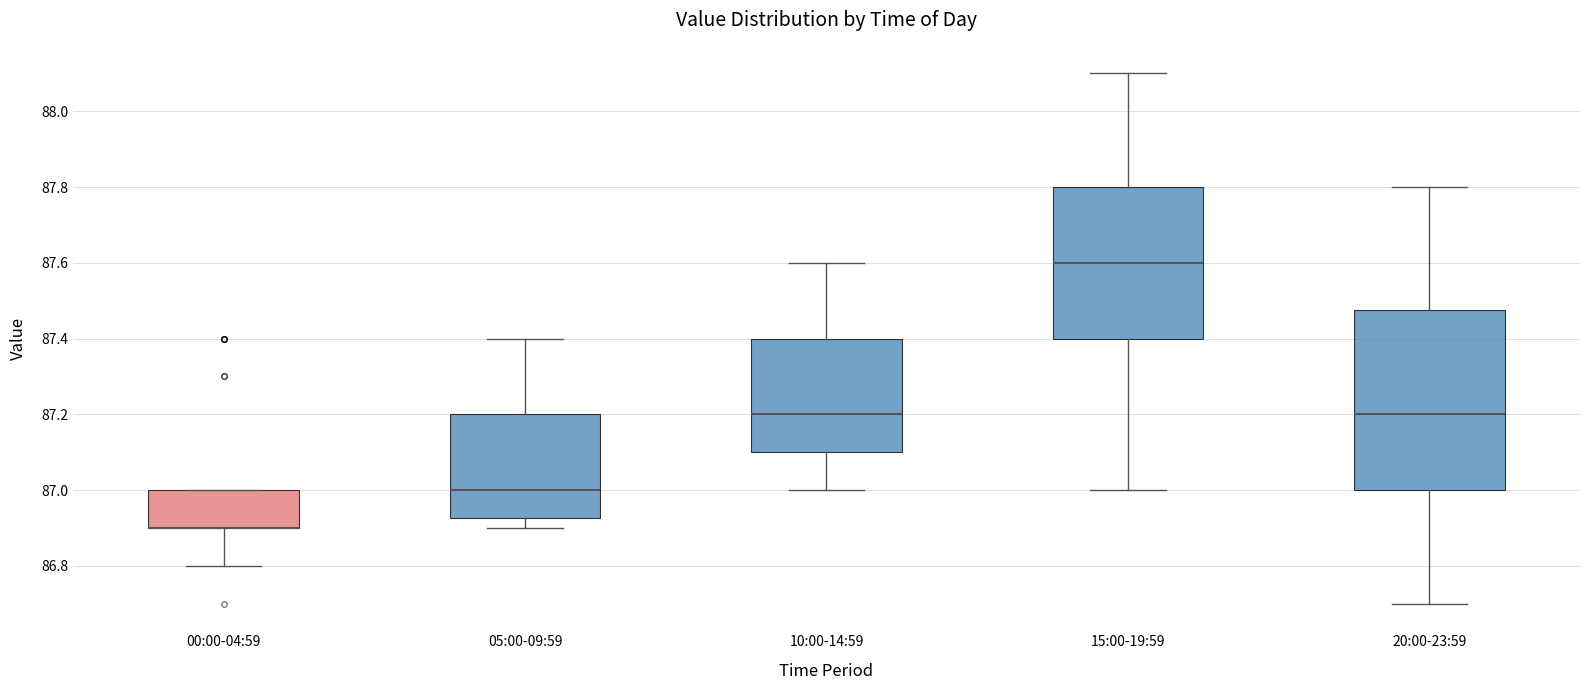

Reading left to right, read every box against the y-axis: the position of its median line, the range the box covers, and the ends of its whiskers. The values are not printed on the chart, so give them approximately, as read against the axis.

00:00-04:59: median 86.90 (drawn on the box's lower edge), box 86.90 to 87.00, whiskers 86.80 to 87.00
05:00-09:59: median 87.00, box 86.92 to 87.20, whiskers 86.90 to 87.40
10:00-14:59: median 87.20, box 87.10 to 87.40, whiskers 87.00 to 87.60
15:00-19:59: median 87.60, box 87.40 to 87.80, whiskers 87.00 to 88.10
20:00-23:59: median 87.20, box 87.00 to 87.48, whiskers 86.70 to 87.80